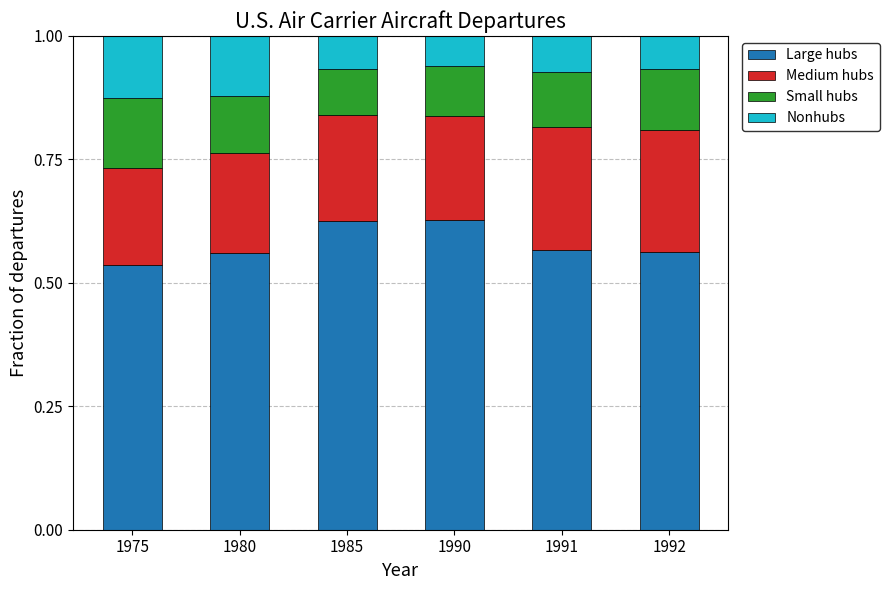

Where is Large hubs nearest to the value 0?

1975